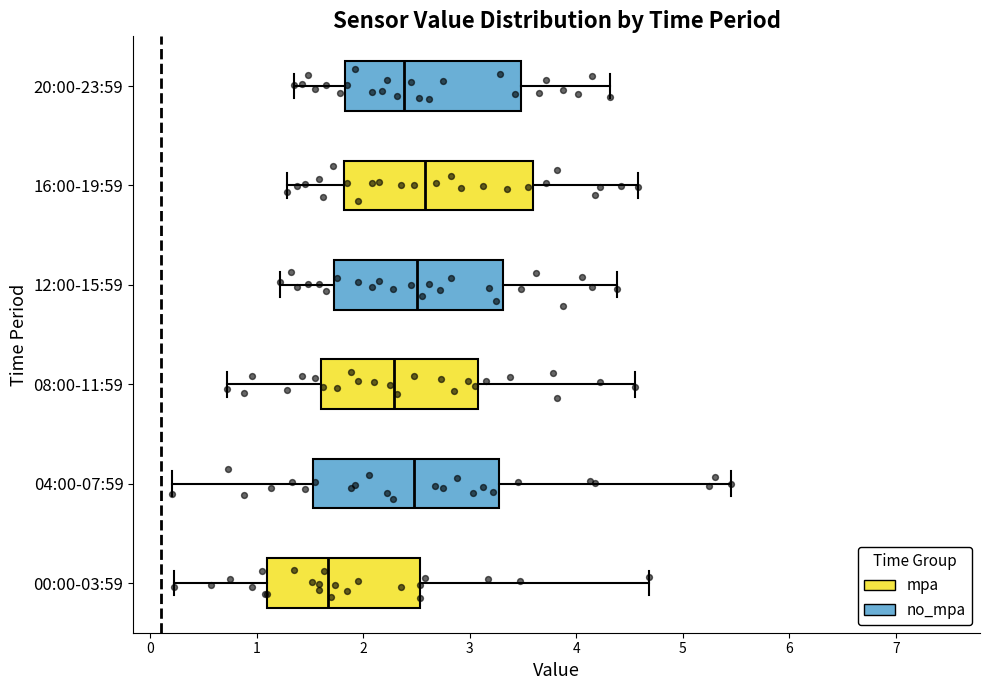

Which box has the furthest to the left median line?

00:00-03:59